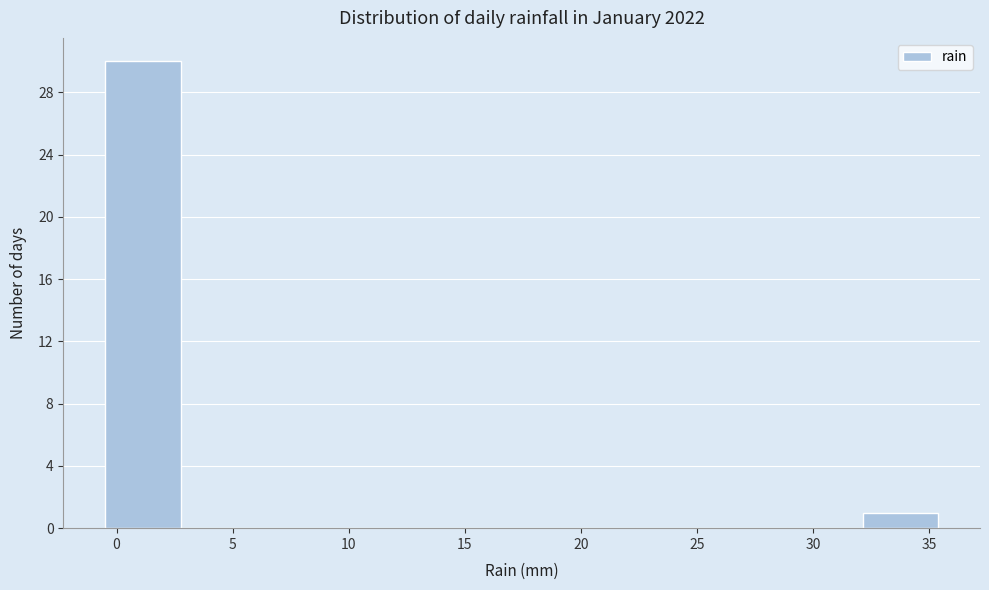

How tall is the bar that spans -0.5 to 3.0 on the x-axis? Neither the bar edges nor the heights are printed on the chart, so give them approximately, as read against the axes.

30